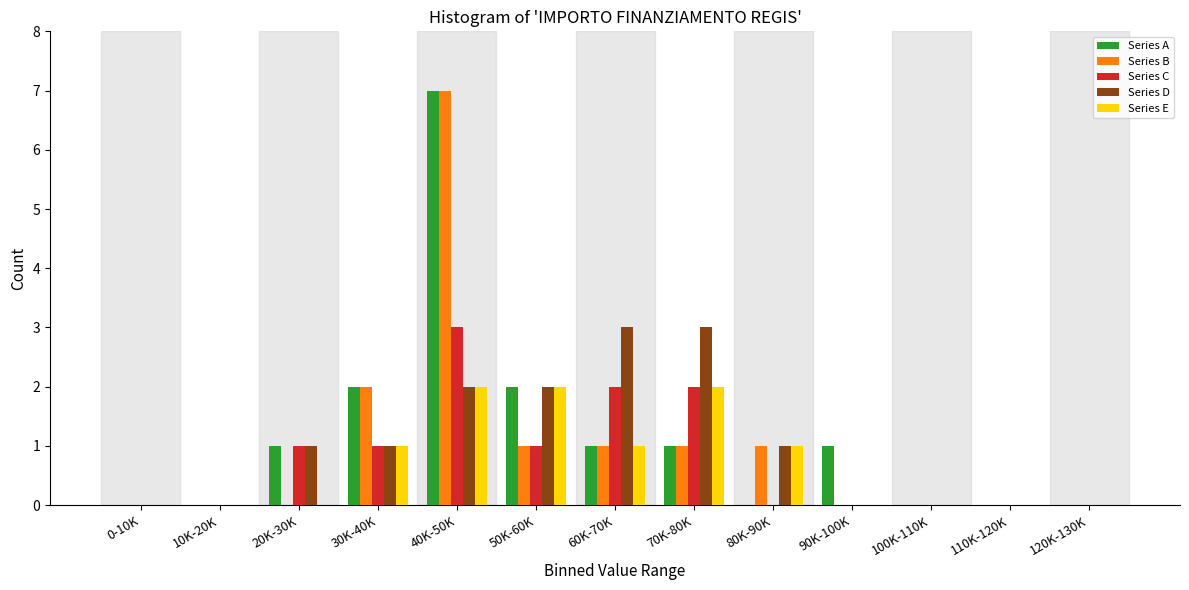

At which label does Series C reach its peak?

40K-50K